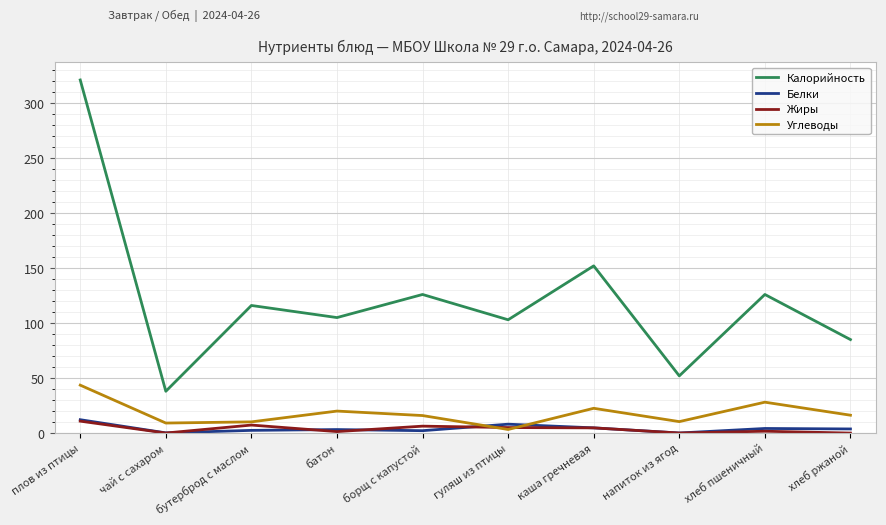

What is the maximum value for Калорийность?

321.0